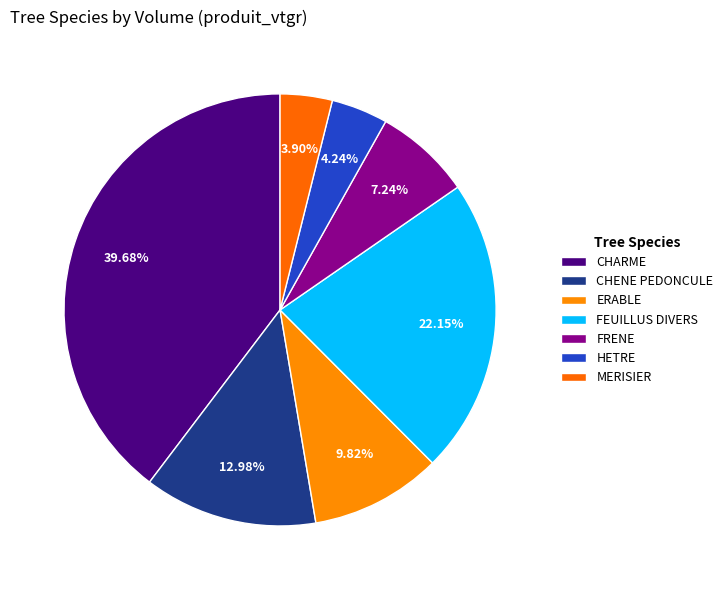

Is there any slice that represents more than half of the pie?

No